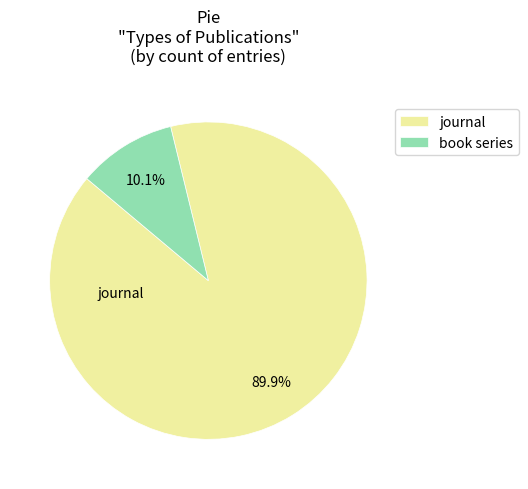

Between book series and journal, which is larger?

journal